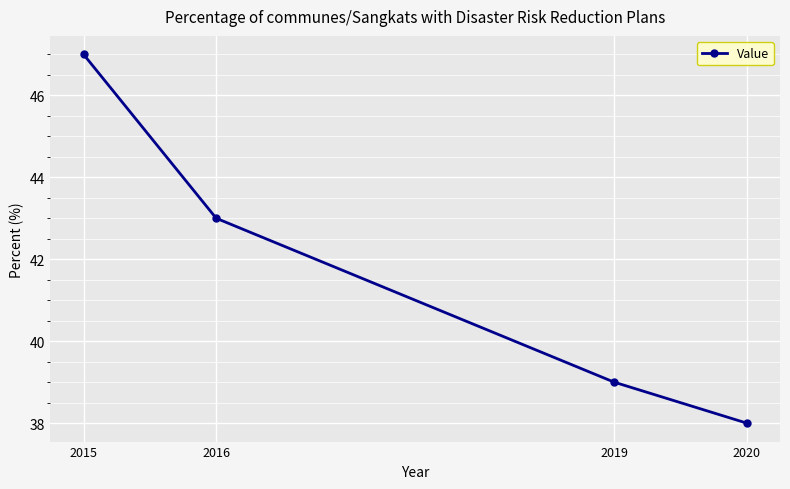

Where is the data nearest to the value 42?

2016